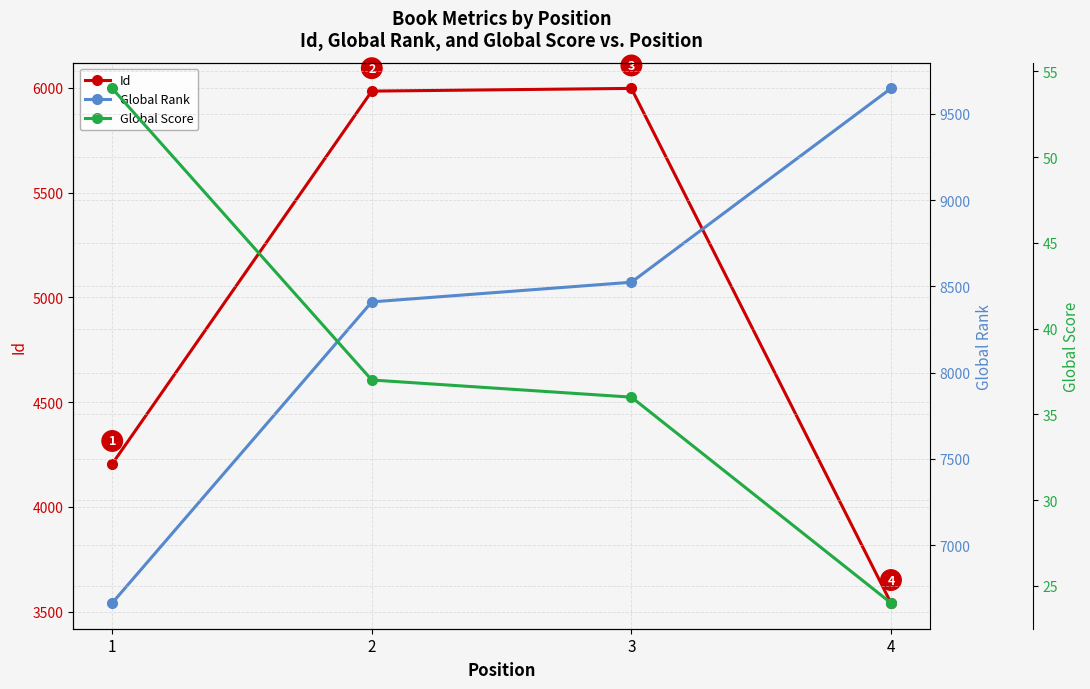

What is the sum of all Global Score values?

151